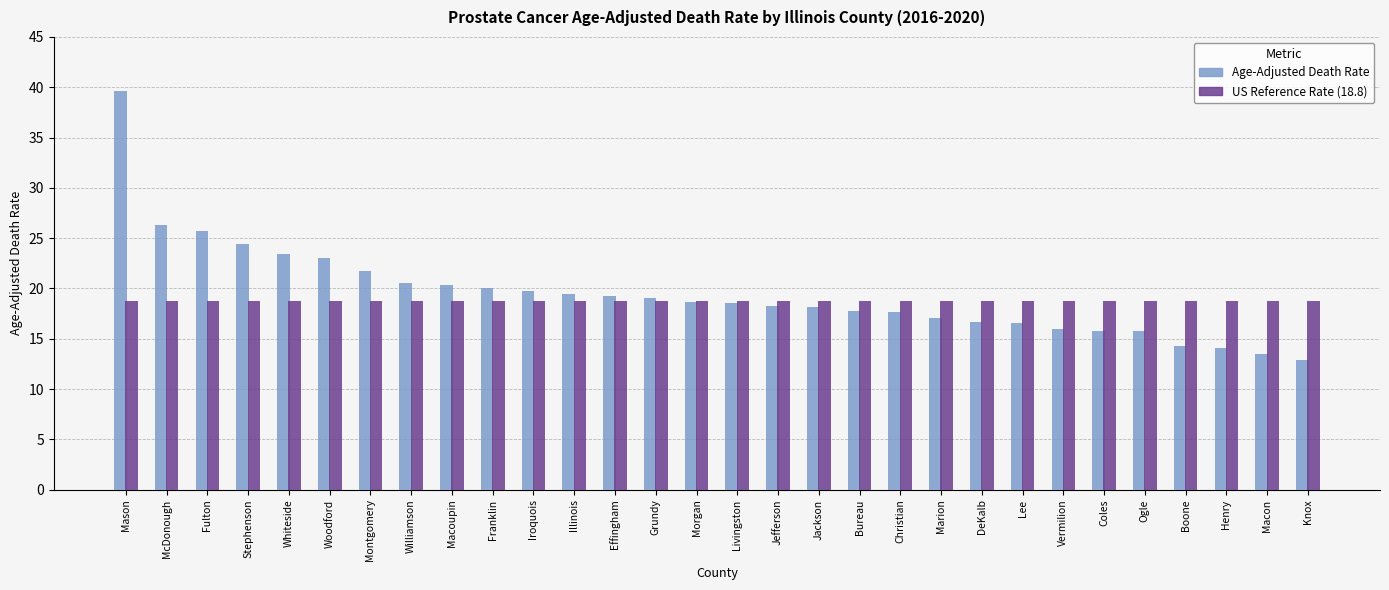

How many bars are there in each group?

2